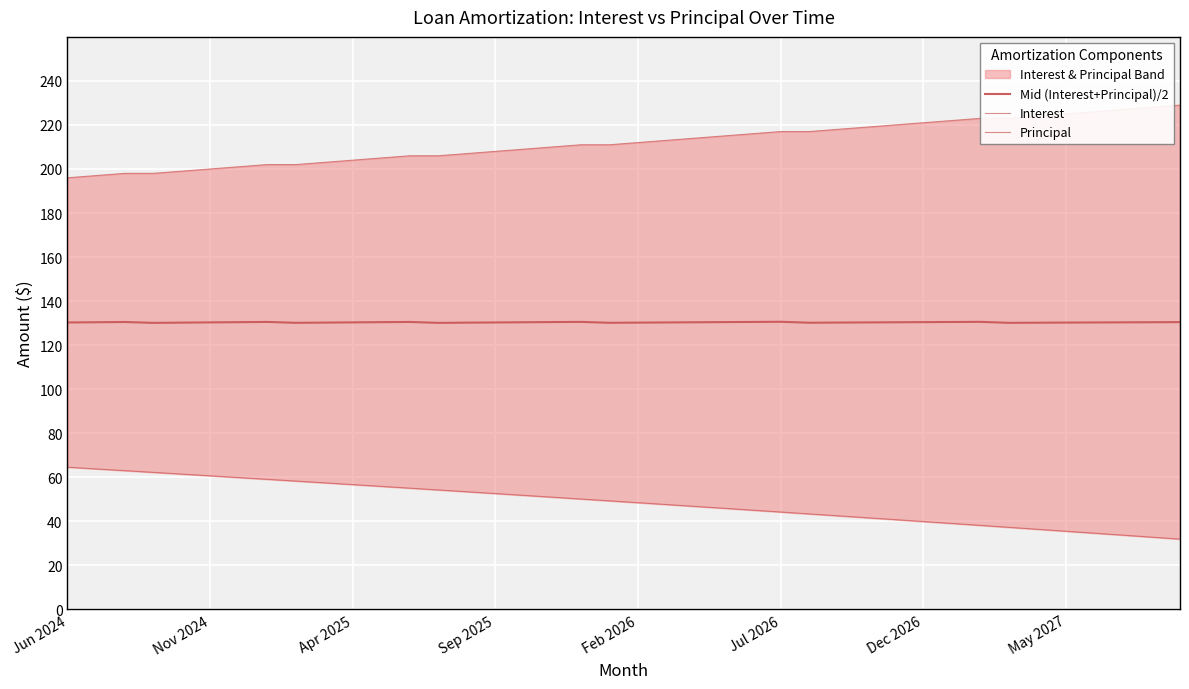

What is the lowest value of the Mid (Interest+Principal)/2 series?

130.1